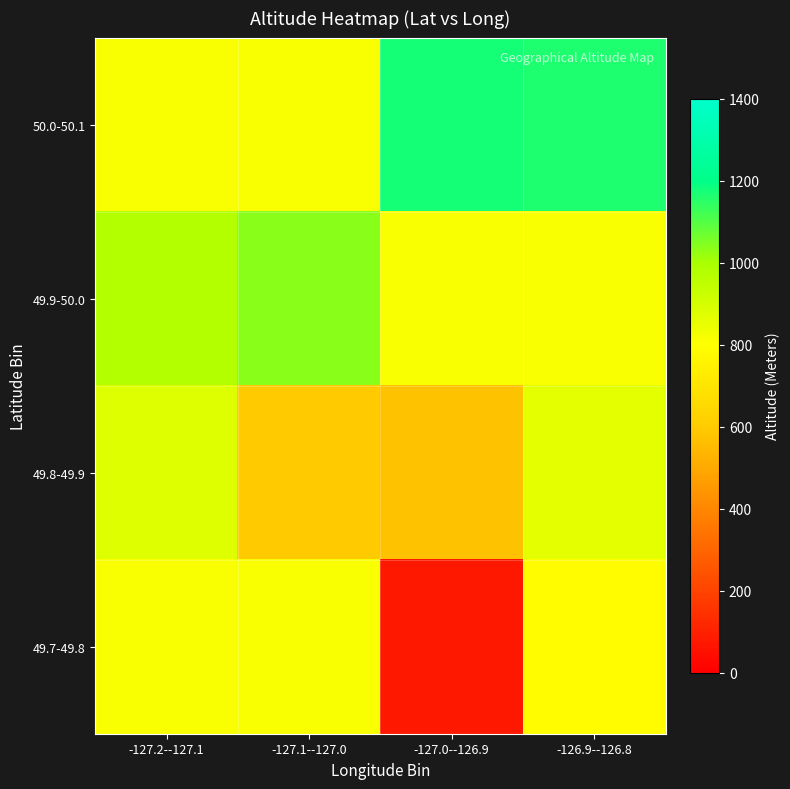

Reading left to right, list all the values displayed in this chart.

50.0-50.1: -127.2--127.1=812.4	-127.1--127.0=814.0	-127.0--126.9=1173.0	-126.9--126.8=1161.2
49.9-50.0: -127.2--127.1=975.5	-127.1--127.0=1035.0	-127.0--126.9=812.4	-126.9--126.8=812.4
49.8-49.9: -127.2--127.1=877.0	-127.1--127.0=600.5	-127.0--126.9=574.0	-126.9--126.8=863.0
49.7-49.8: -127.2--127.1=812.4	-127.1--127.0=812.4	-127.0--126.9=75.0	-126.9--126.8=788.0